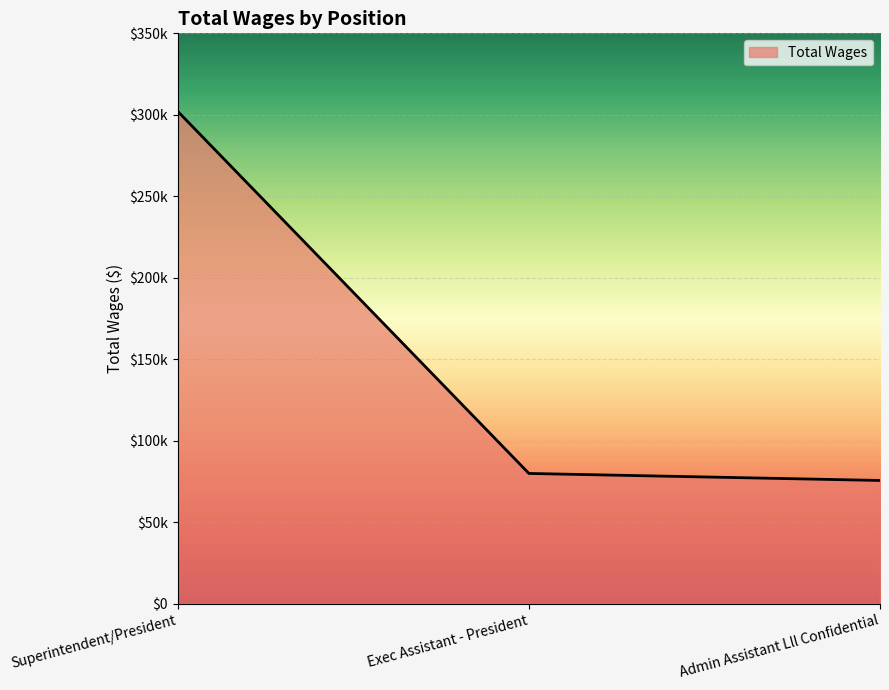

Does the chart have visible grid lines?

Yes